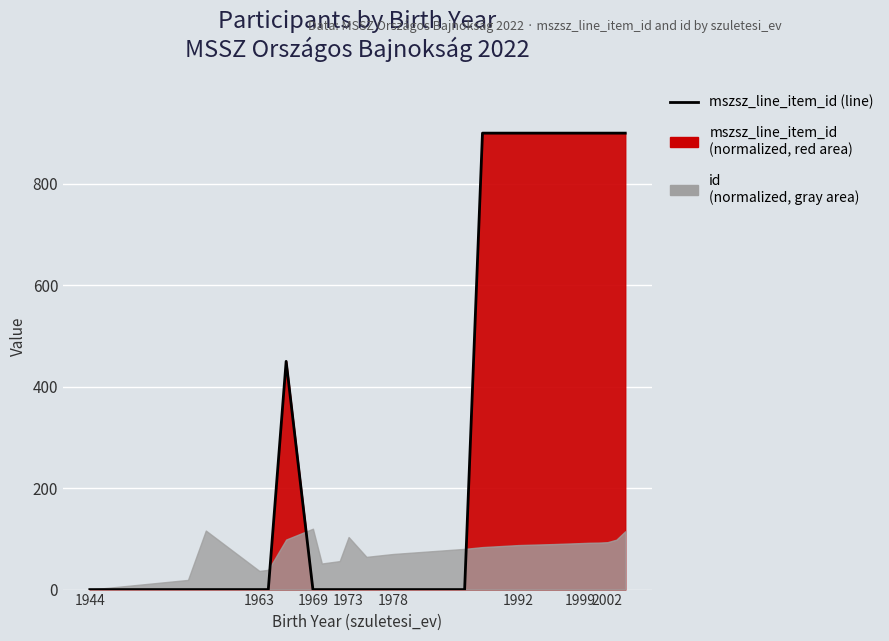

Is it true that the value at 23 is 444?

False